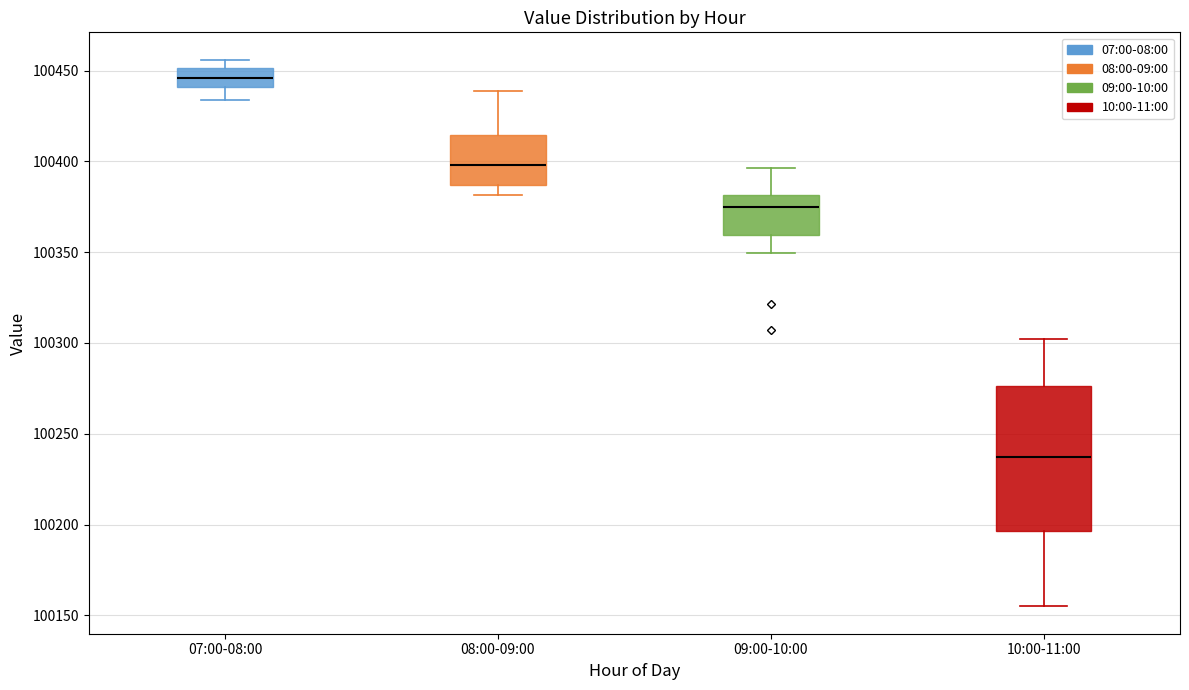

Comparing the boxes themselves (not the whiskers), which one is the tallest?

10:00-11:00